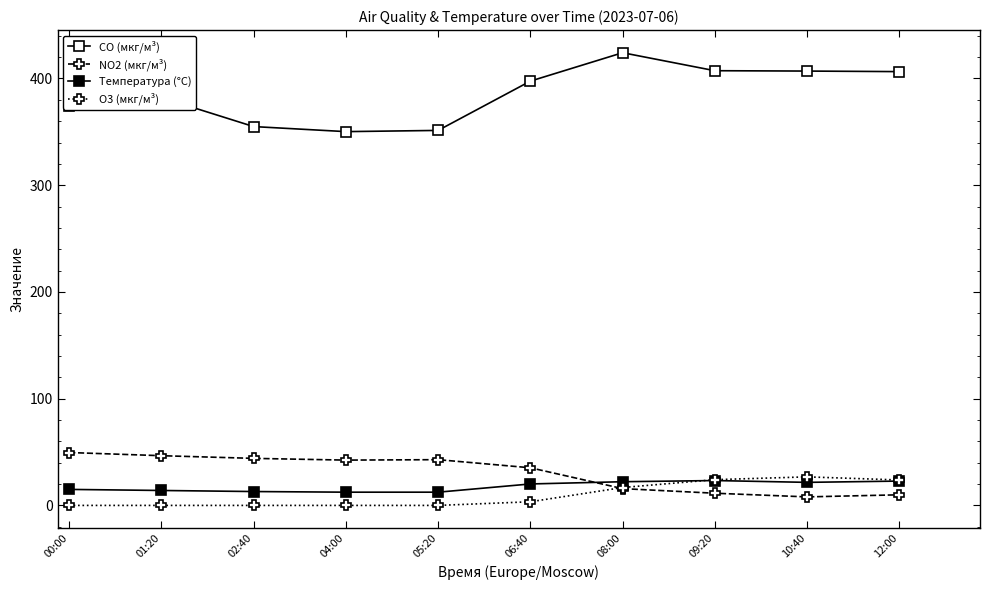

How many values in the Температура (°C) series are below 20?

5